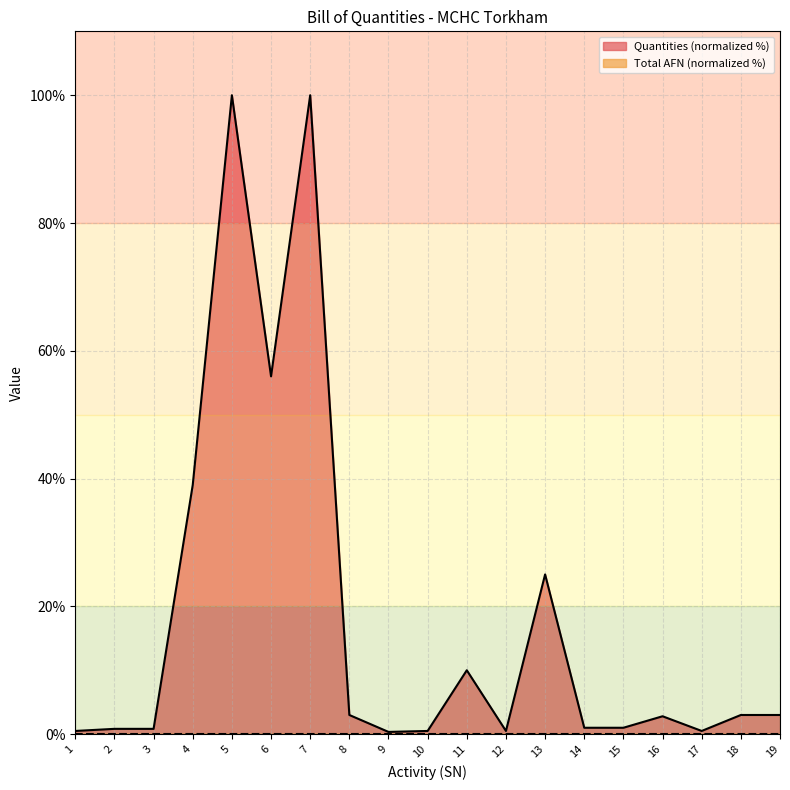

At which label does the data first exceed 2?

4